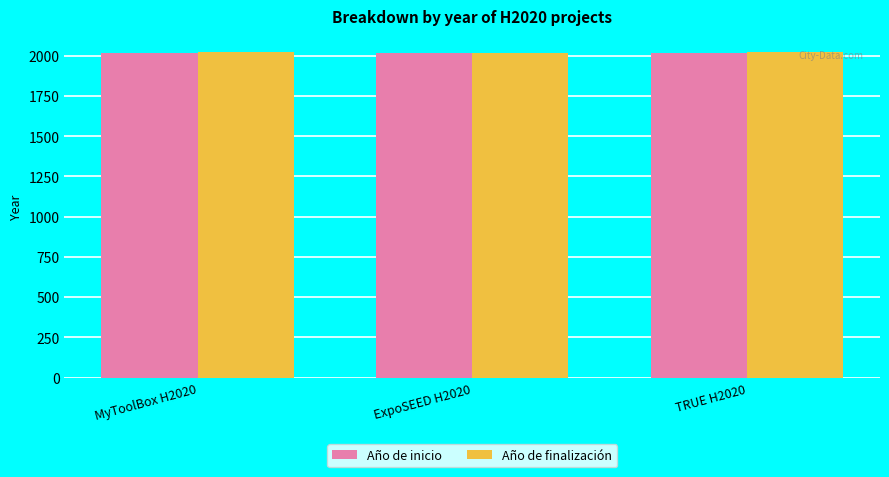

The value of Año de inicio at TRUE H2020 is 2017. True or false?

True